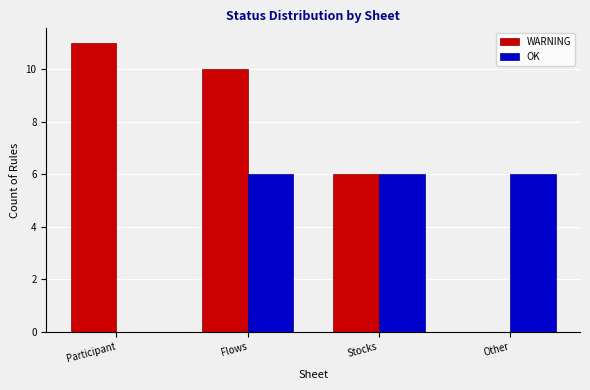

Is the value of WARNING at Flows greater than the value of OK at Stocks?

Yes